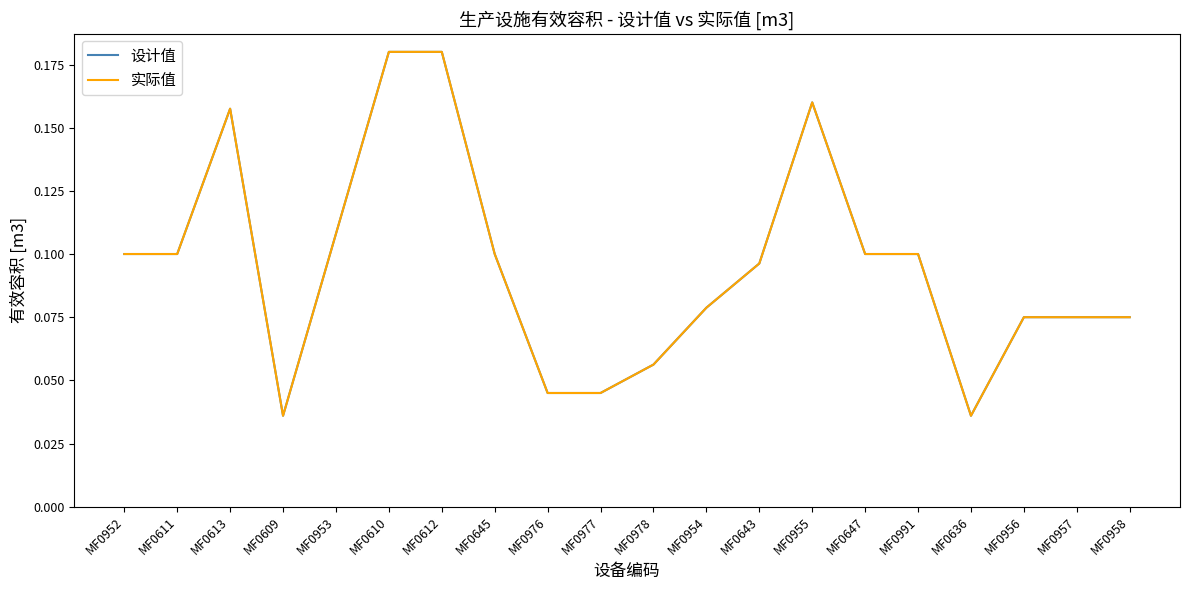

At which label is 实际值 closest to 0?

MF0609